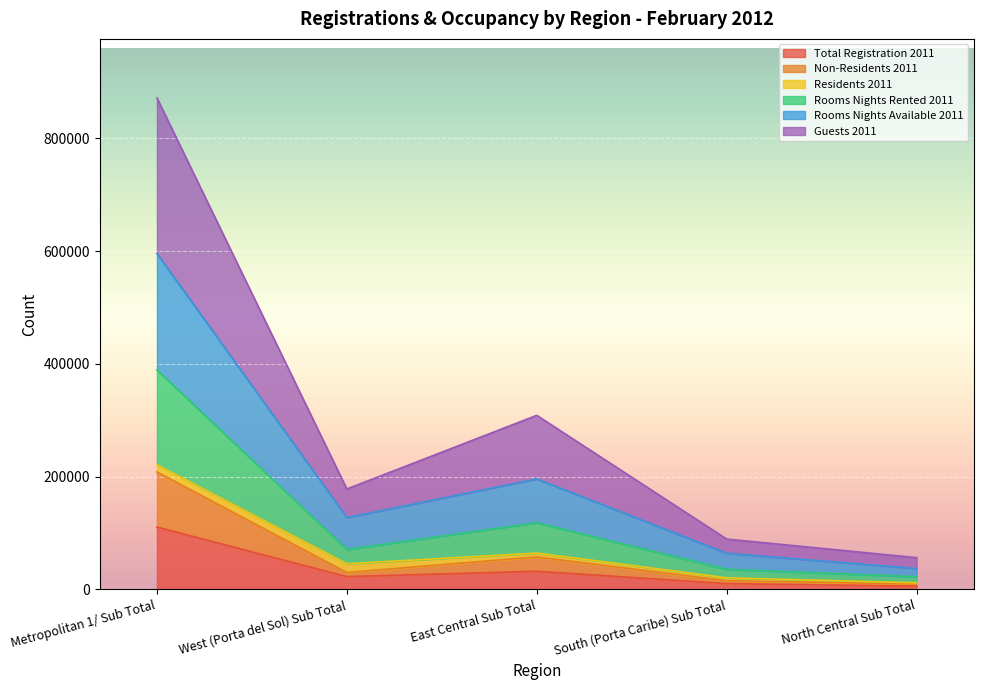

Is it true that Total Registration 2011 equals 22741 at West (Porta del Sol) Sub Total?

True